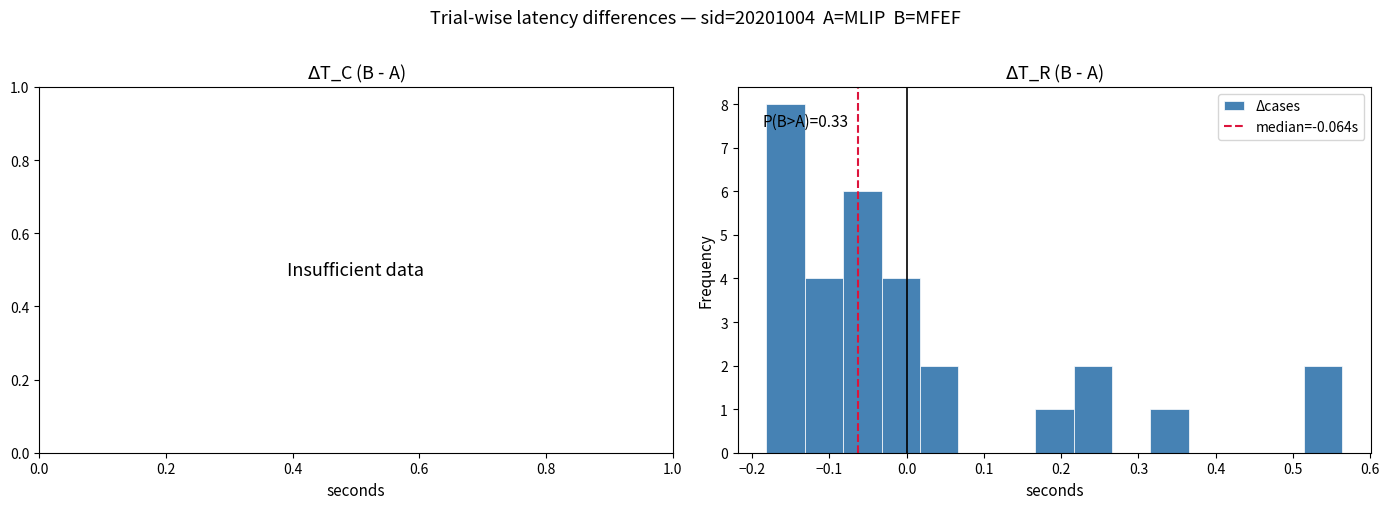

Over which range of the x-axis is the bar tallest?

-0.18 to -0.13